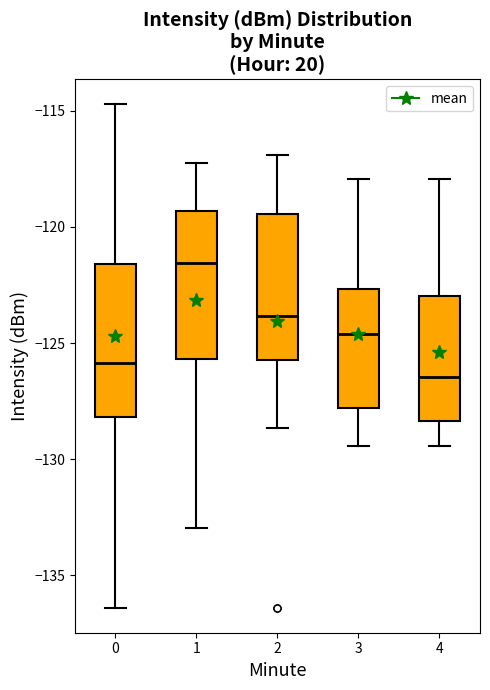

Reading left to right, transcribe this box plot: for each box, give where its median line is, the range the box spans, and where its two whiskers end, as read against the y-axis. The values are not printed on the chart, so give them approximately, as read against the axis.

0: median -126.0, box -128.0 to -121.5, whiskers -136.5 to -114.5
1: median -121.5, box -125.5 to -119.5, whiskers -133.0 to -117.5
2: median -124.0, box -125.5 to -119.5, whiskers -128.5 to -117.0
3: median -124.5, box -128.0 to -122.5, whiskers -129.5 to -118.0
4: median -126.5, box -128.5 to -123.0, whiskers -129.5 to -118.0